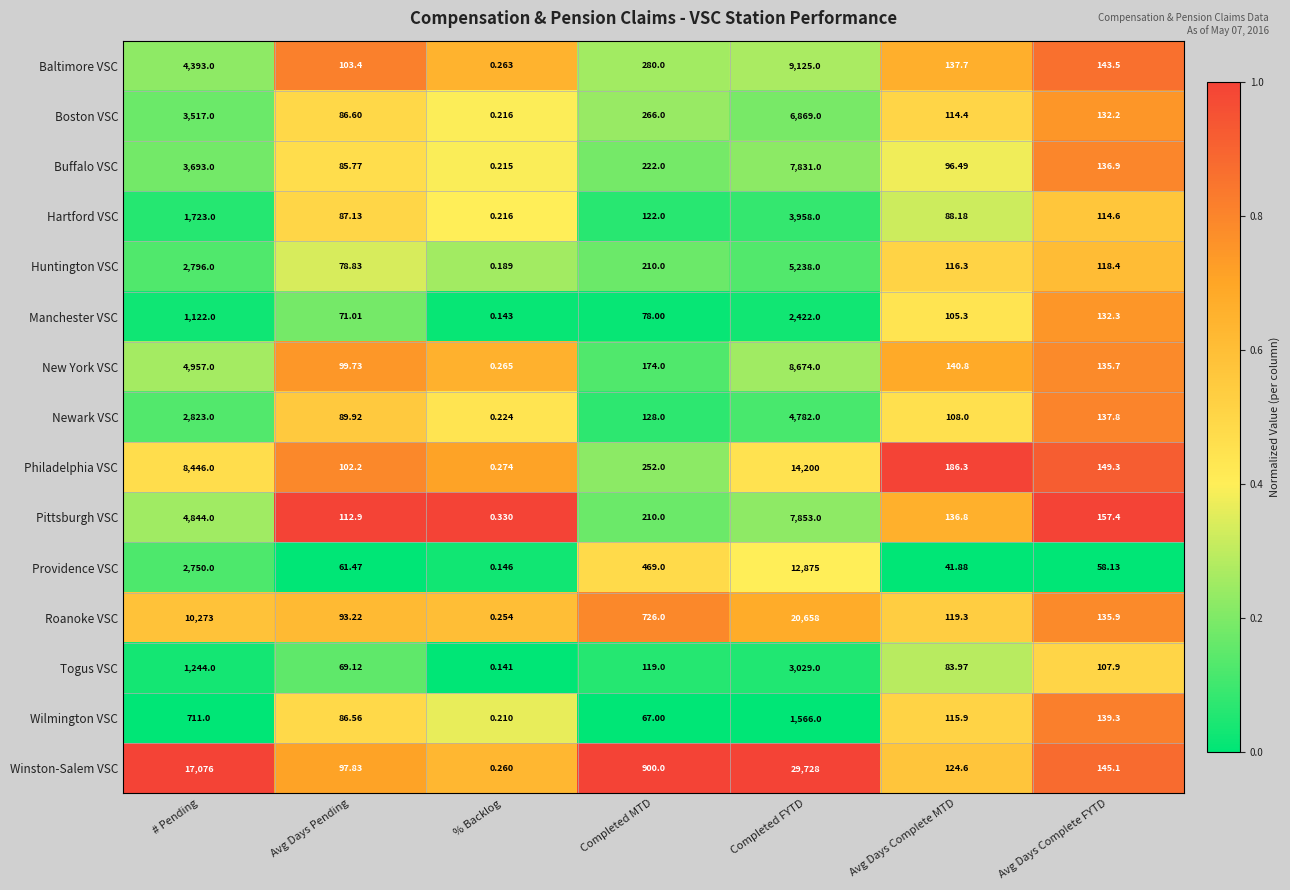

Which series has the largest total across all categories?

Winston-Salem VSC